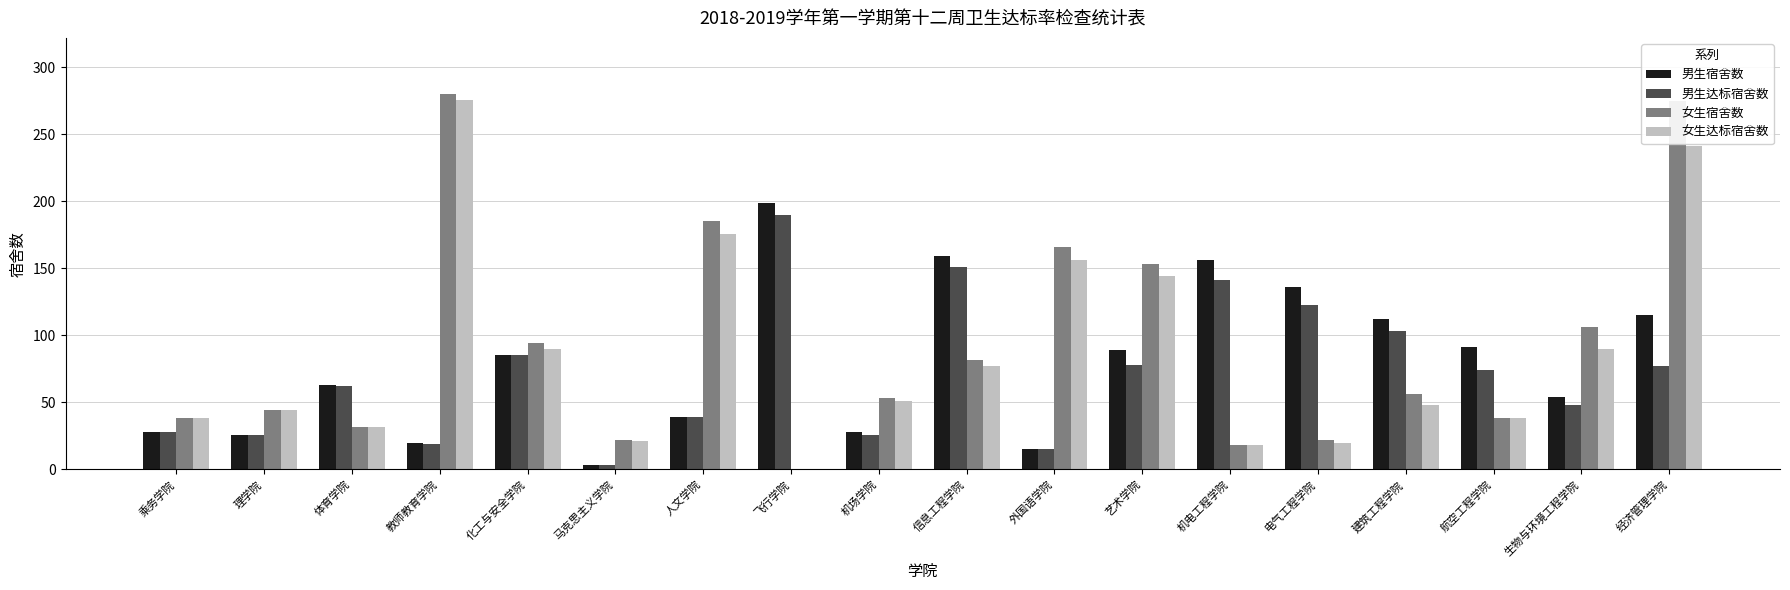

How many positive values does the 女生达标宿舍数 series have?

17